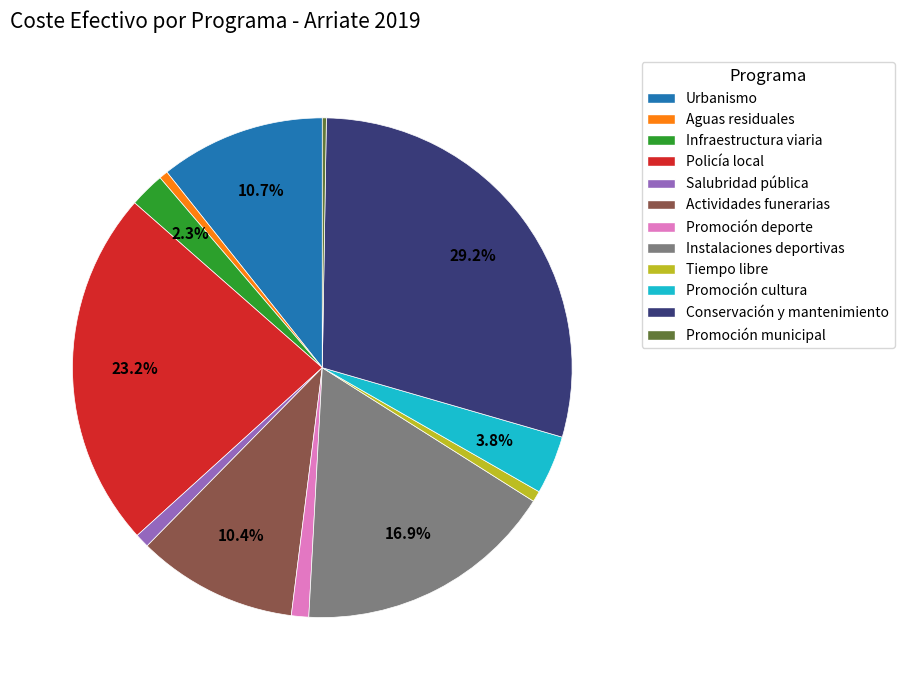

Approximately how many times larger is the value at Urbanismo compared to Tiempo libre?

15.2